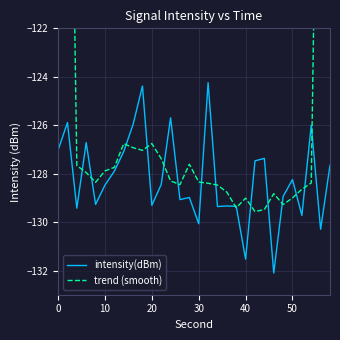

What is the value of the trend (smooth) point at the 13th from the left?

-128.3